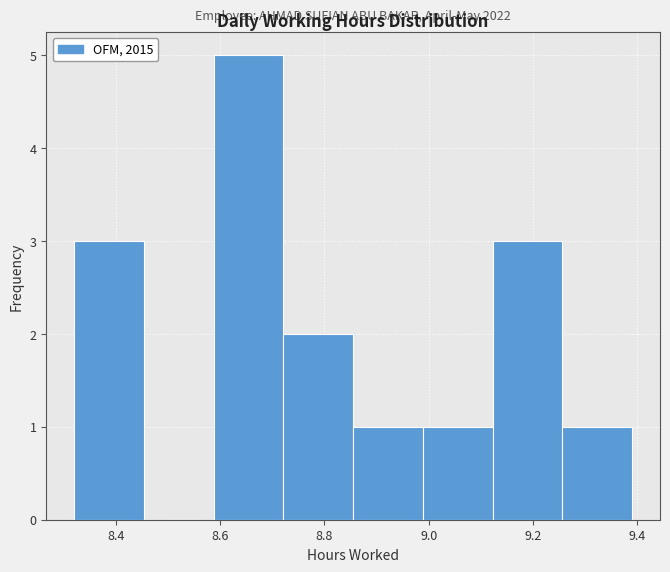

Which range on the x-axis has the tallest bar?

8.58 to 8.72